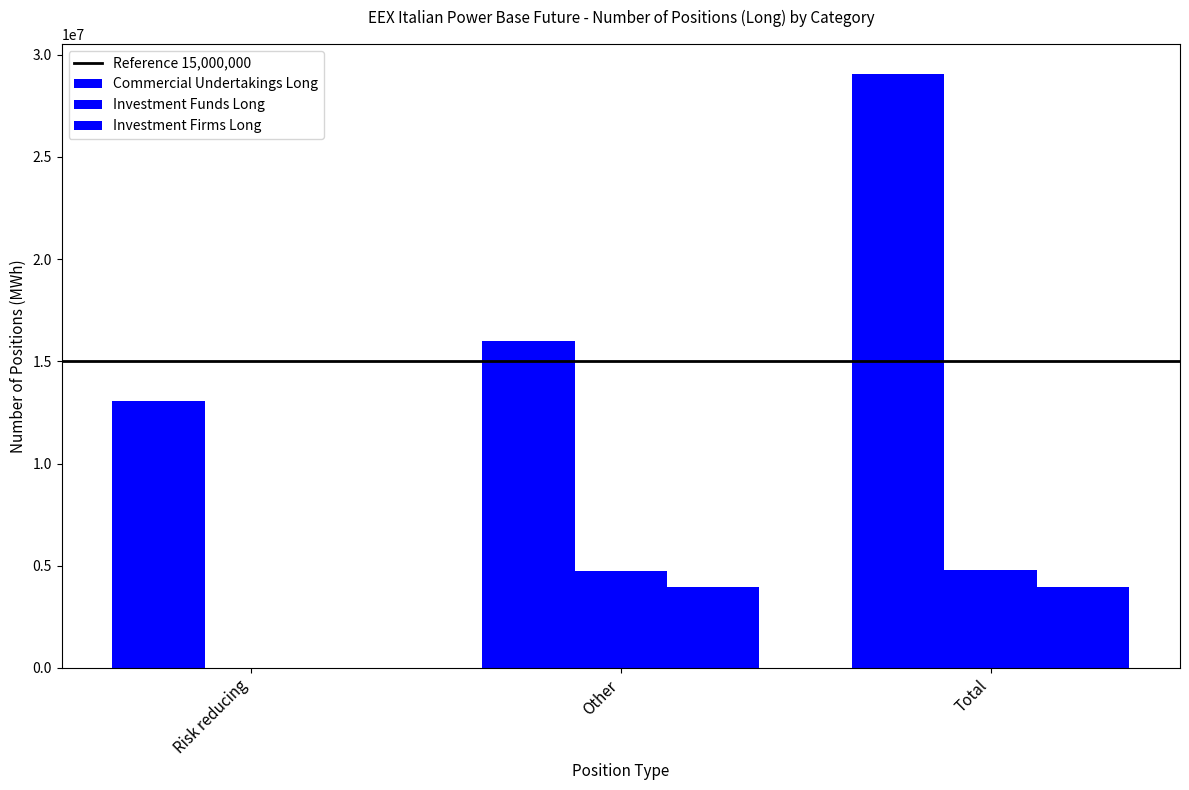

What value does the Commercial Undertakings Long series have at Total, to the nearest 10?

29061660